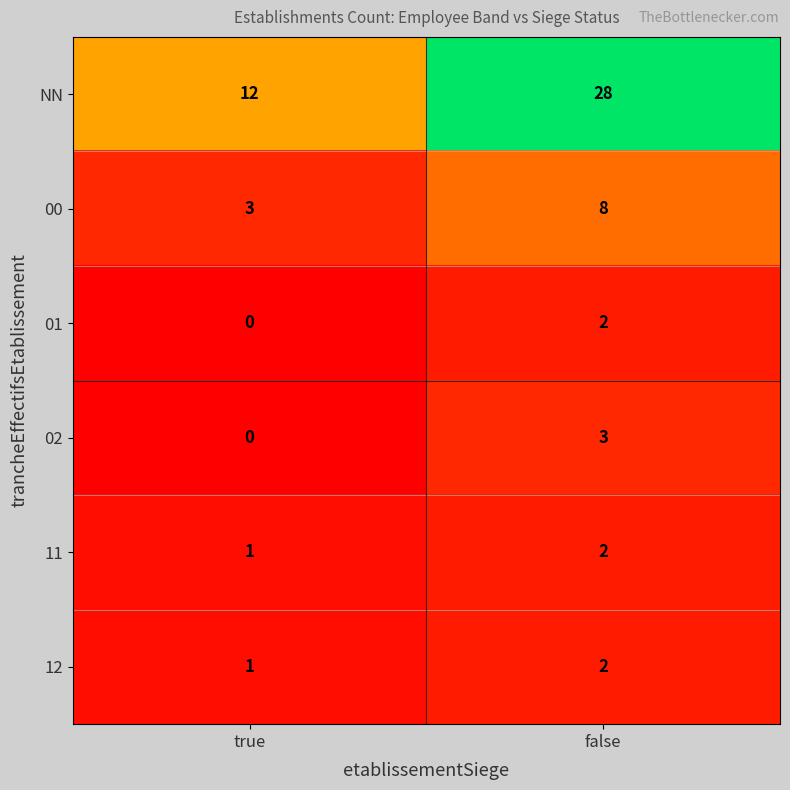

What is the minimum value for 00?

3